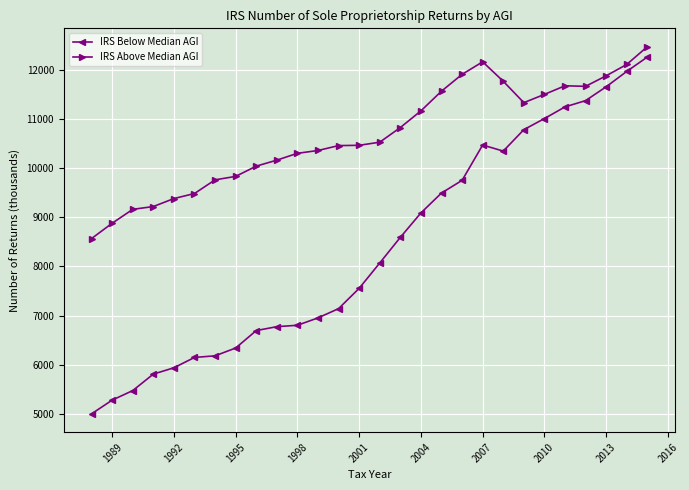

Which series has the largest range (max minus min)?

IRS Below Median AGI